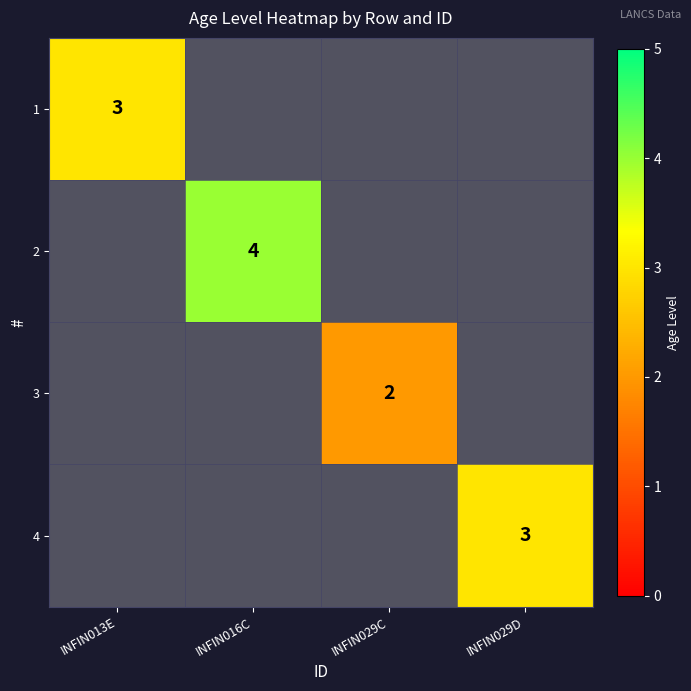

The value of 1 at INFIN013E is 1. True or false?

False